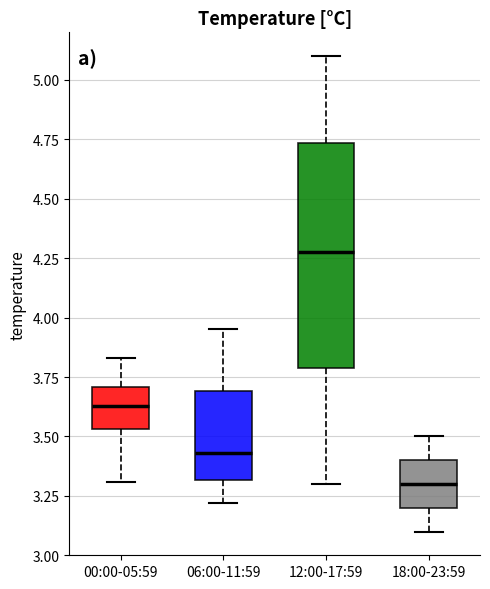

Where does the upper whisker of the box for 18:00-23:59 end on the y-axis? The values are not printed on the chart, so give them approximately, as read against the axis.

3.50